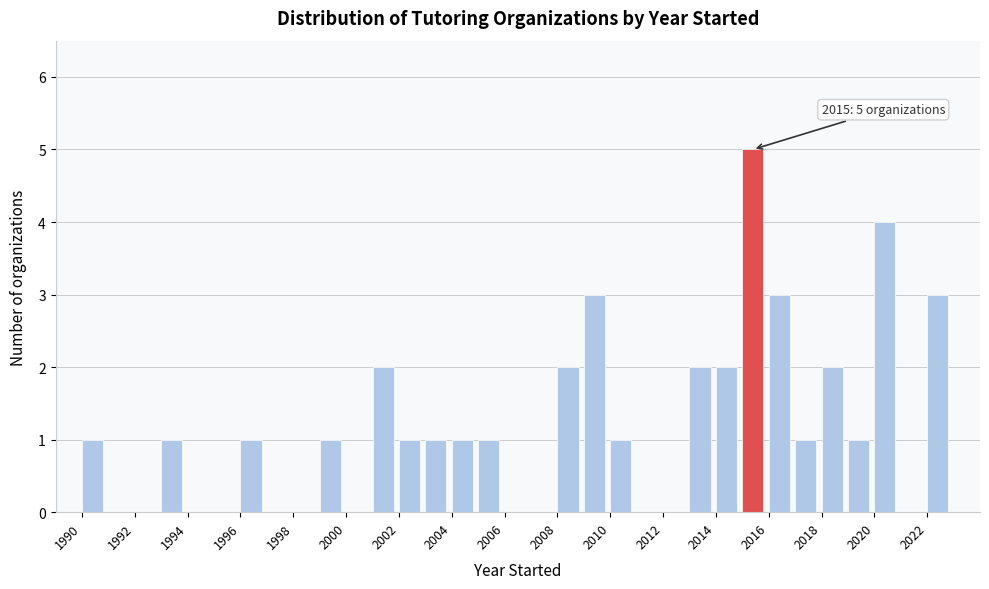

Which range on the x-axis has the tallest bar?

2015 to 2016